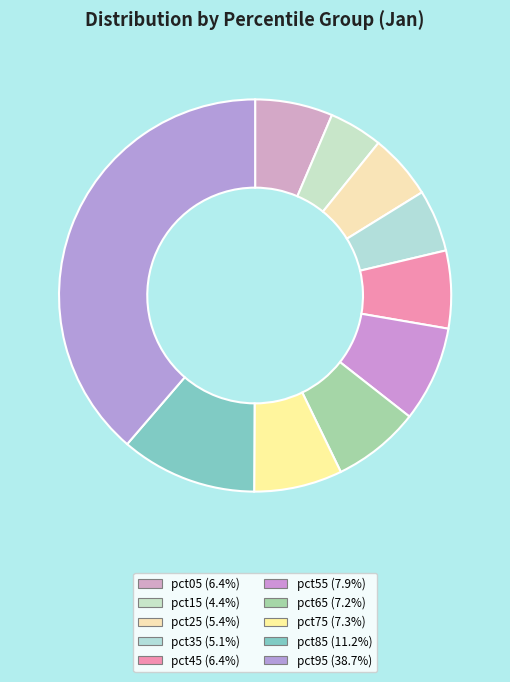

Is pct25 the majority of the pie?

No